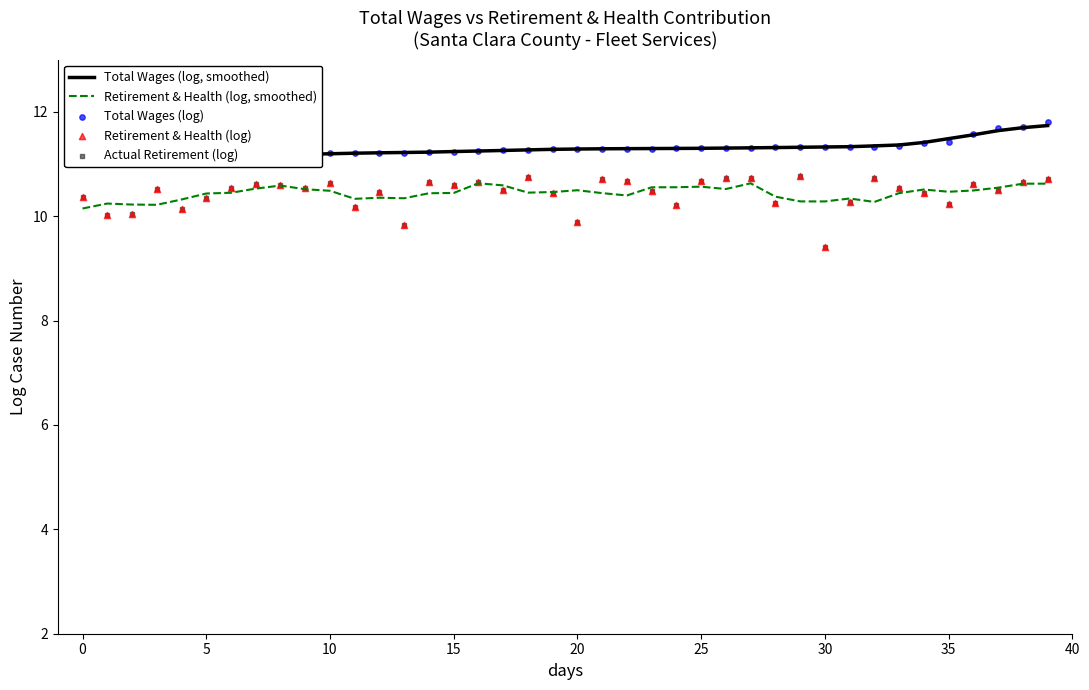

Which series has the widest spread of Y values?

Retirement & Health (log)